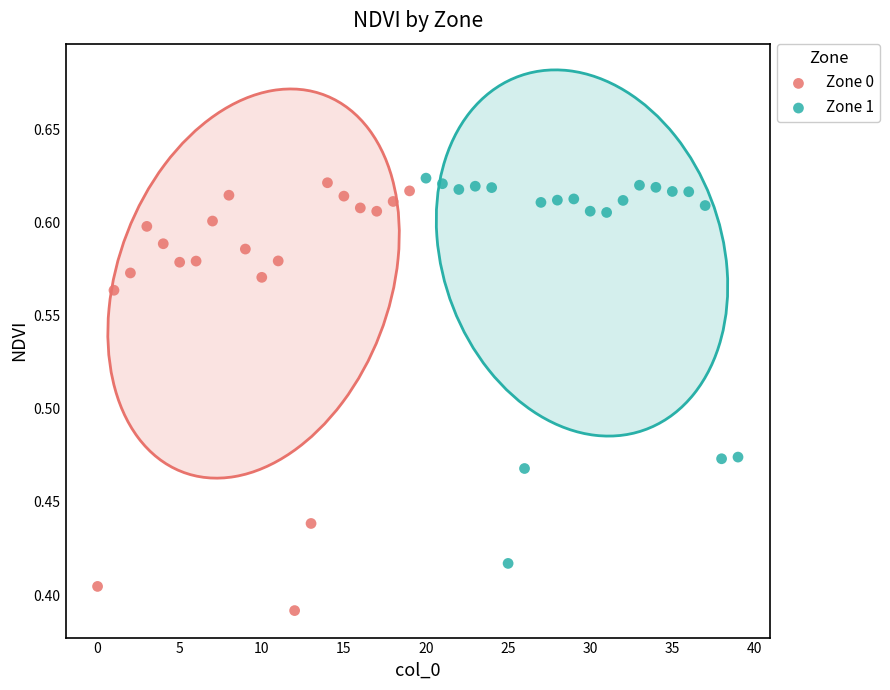

Which series reaches the minimum Y coordinate?

Zone 0